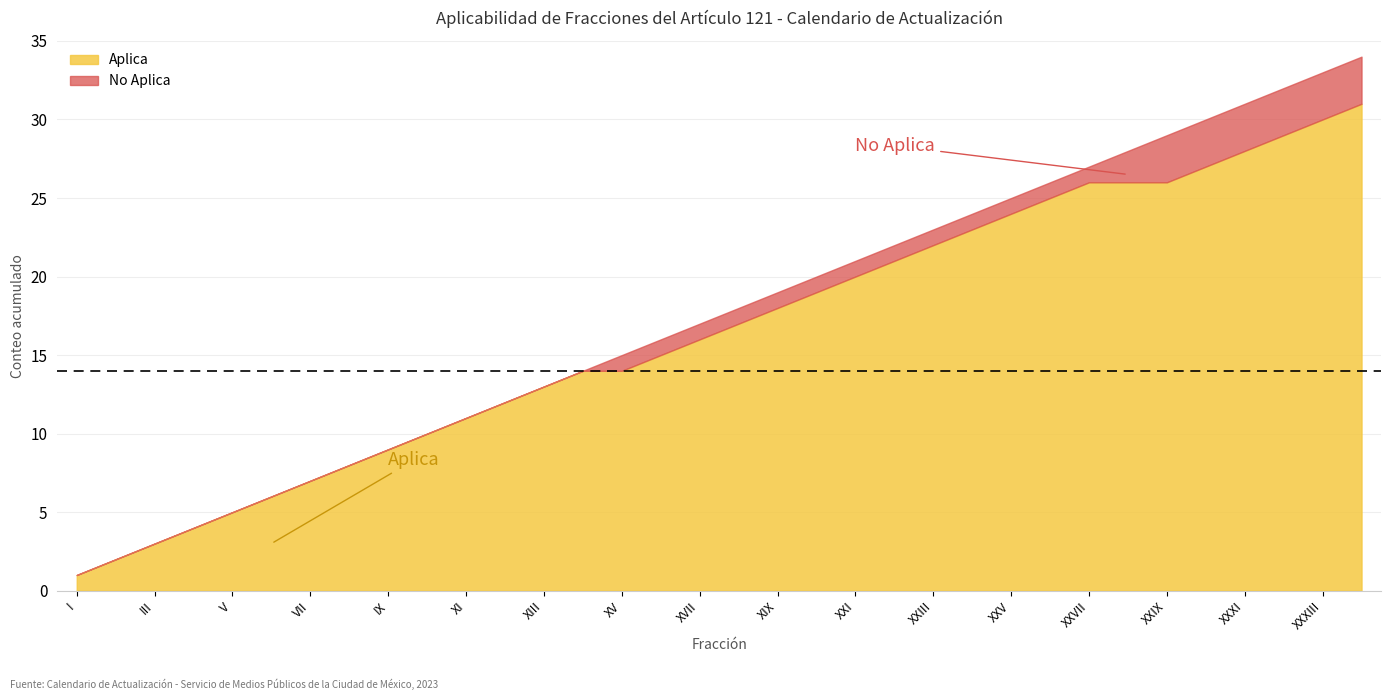

What is the difference between the second highest and second lowest values in the No Aplica series?

1